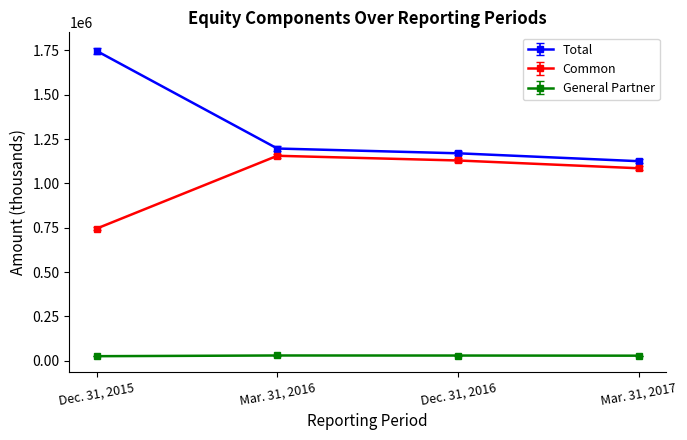

What value does the General Partner series have at Mar. 31, 2016, to the nearest 10?

29630